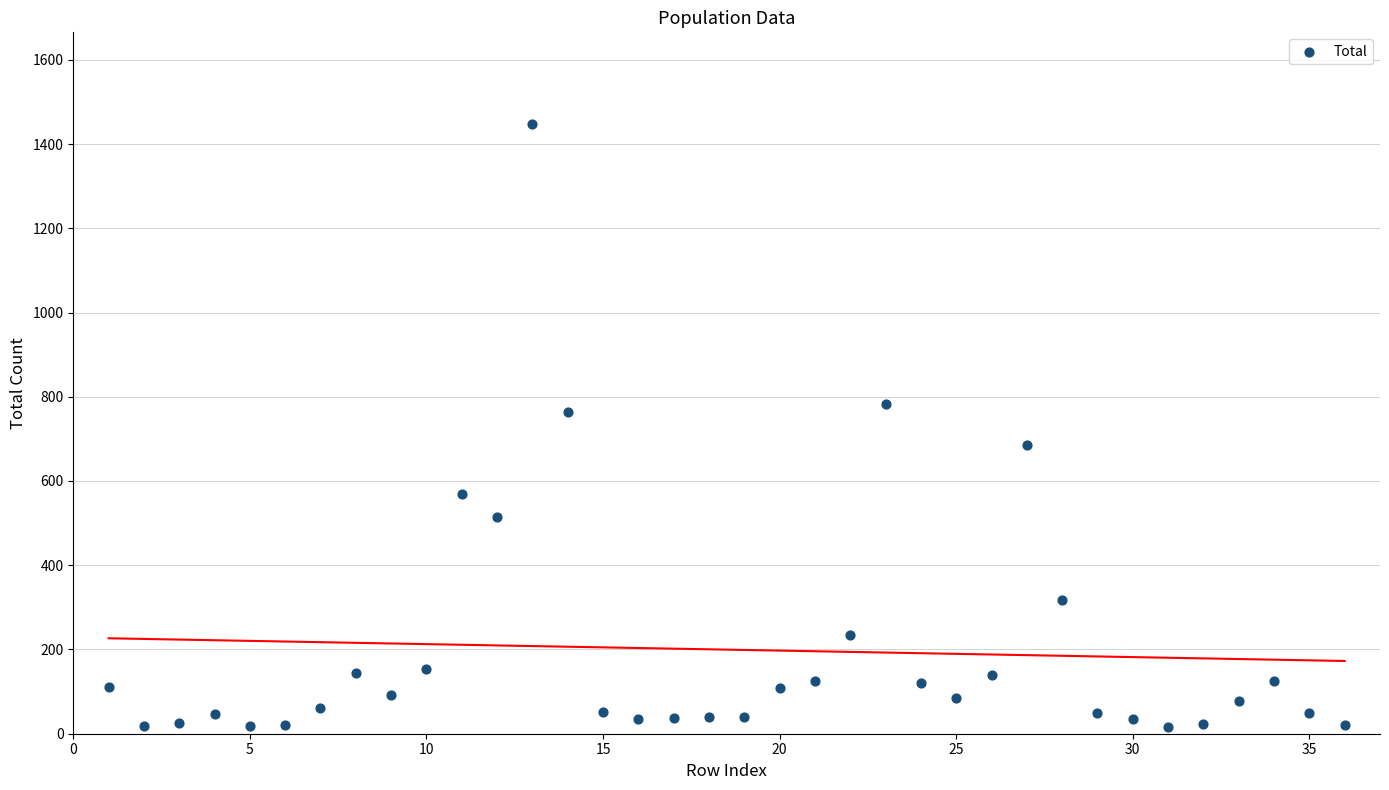

What is the range of Y values (max minus min)?

1432